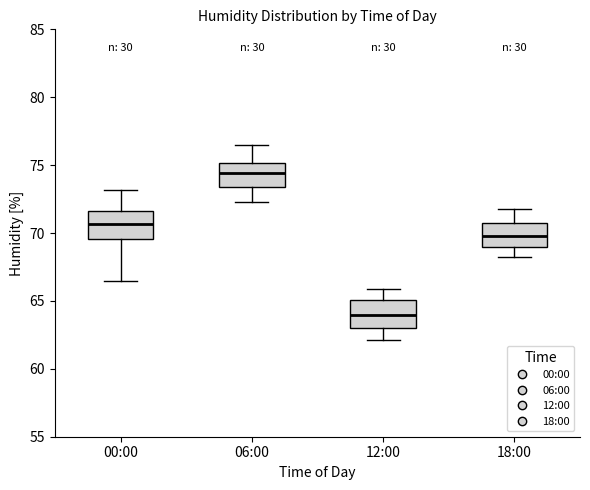

Where does the upper whisker of the box for 12:00 end on the y-axis? The values are not printed on the chart, so give them approximately, as read against the axis.

66.0